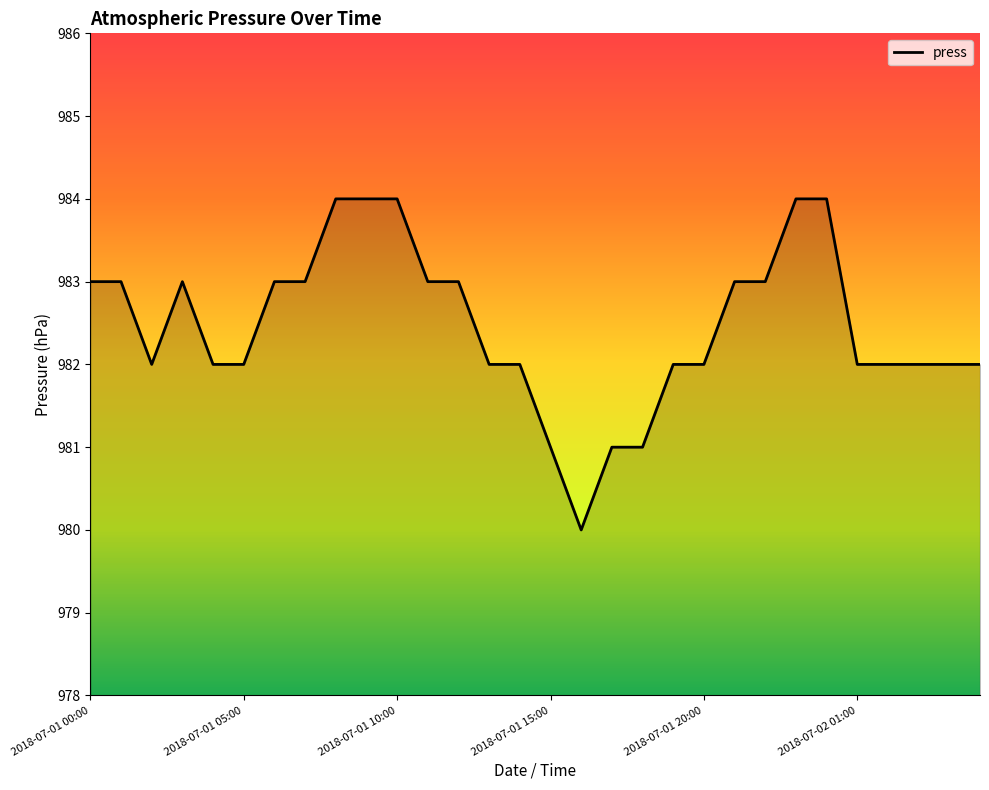

What is the maximum value shown in the chart?

984